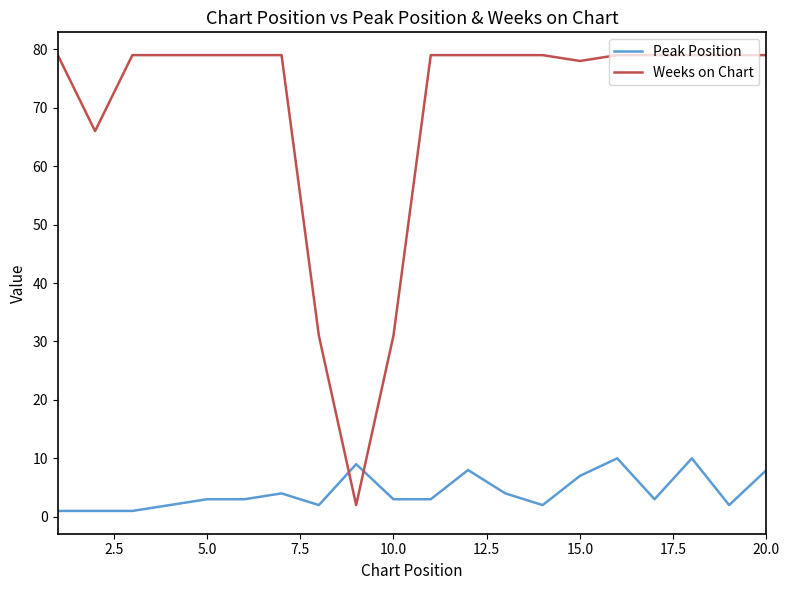

Which series has the largest total across all categories?

Weeks on Chart